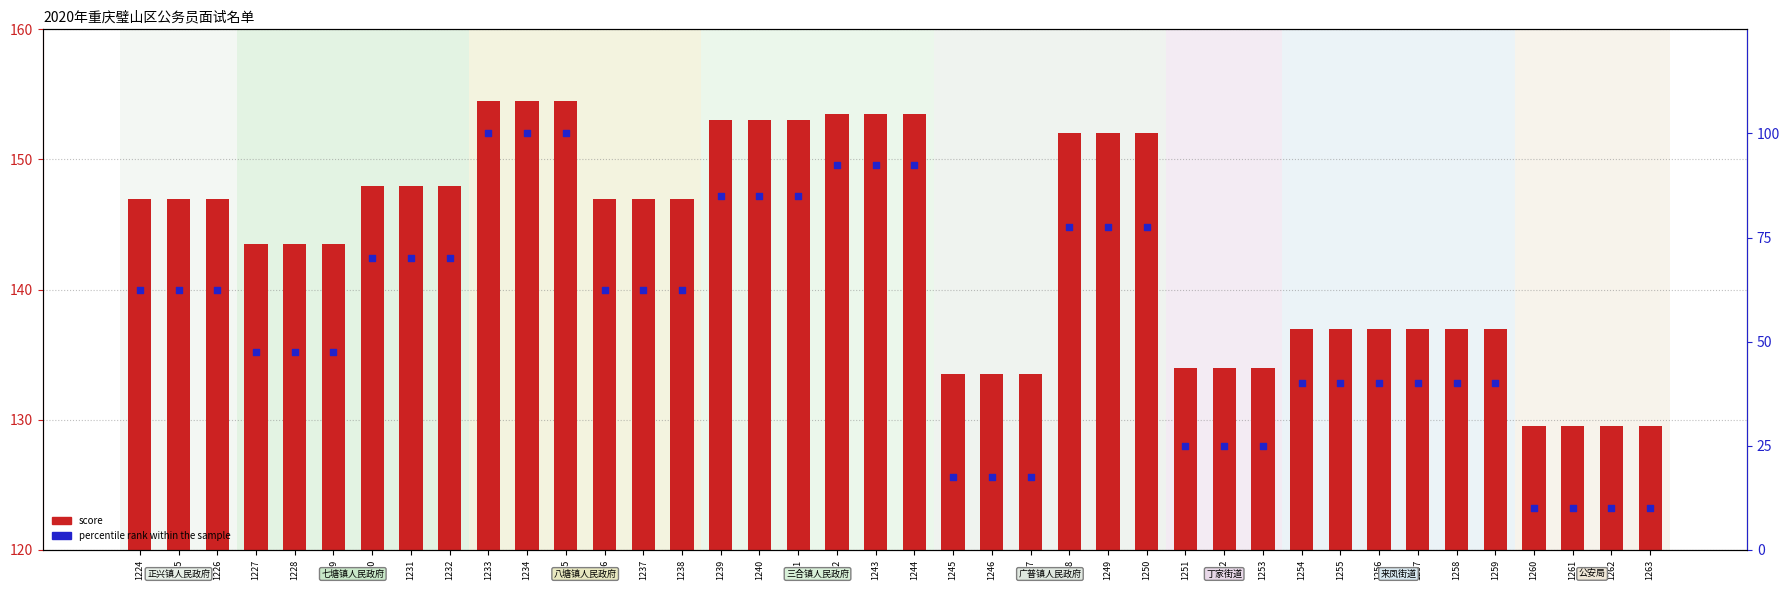

Which series has the largest total across all categories?

score